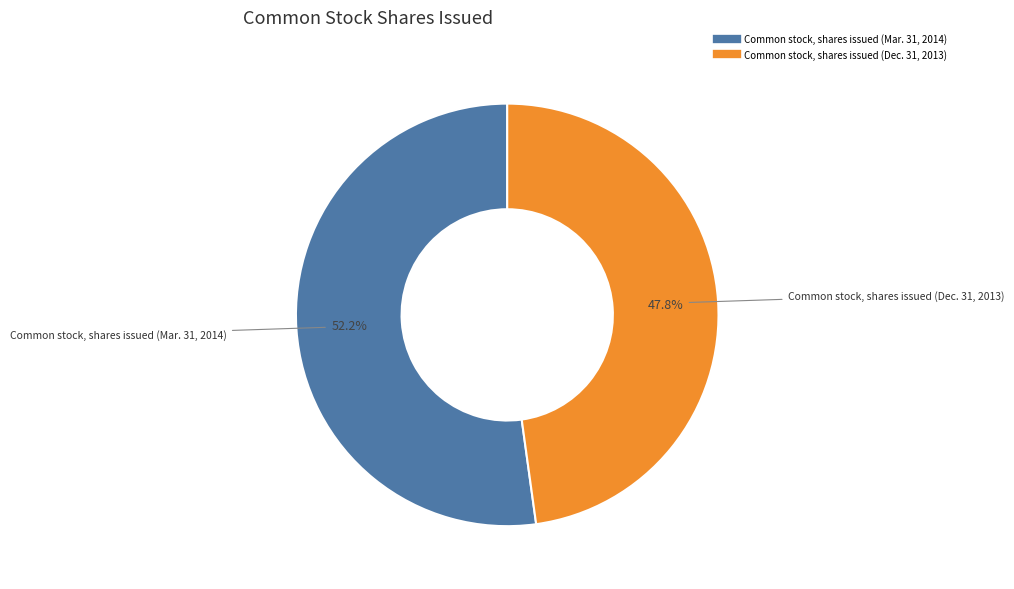

Which category has the smallest portion of the pie?

Common stock, shares issued (Dec. 31, 2013)